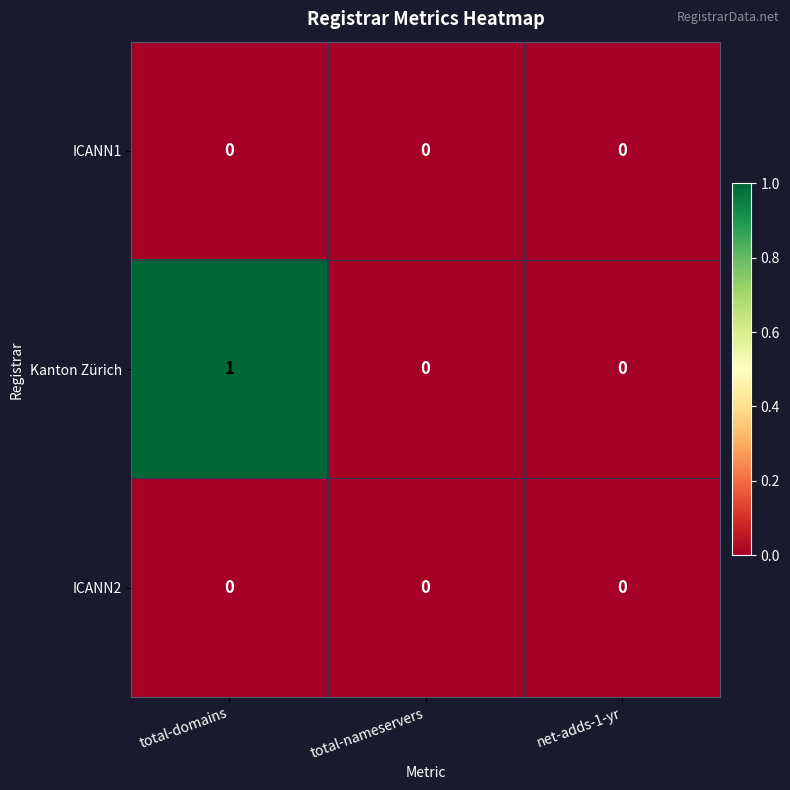

The Kanton Zürich series shows 1 at total-domains. True or false?

True